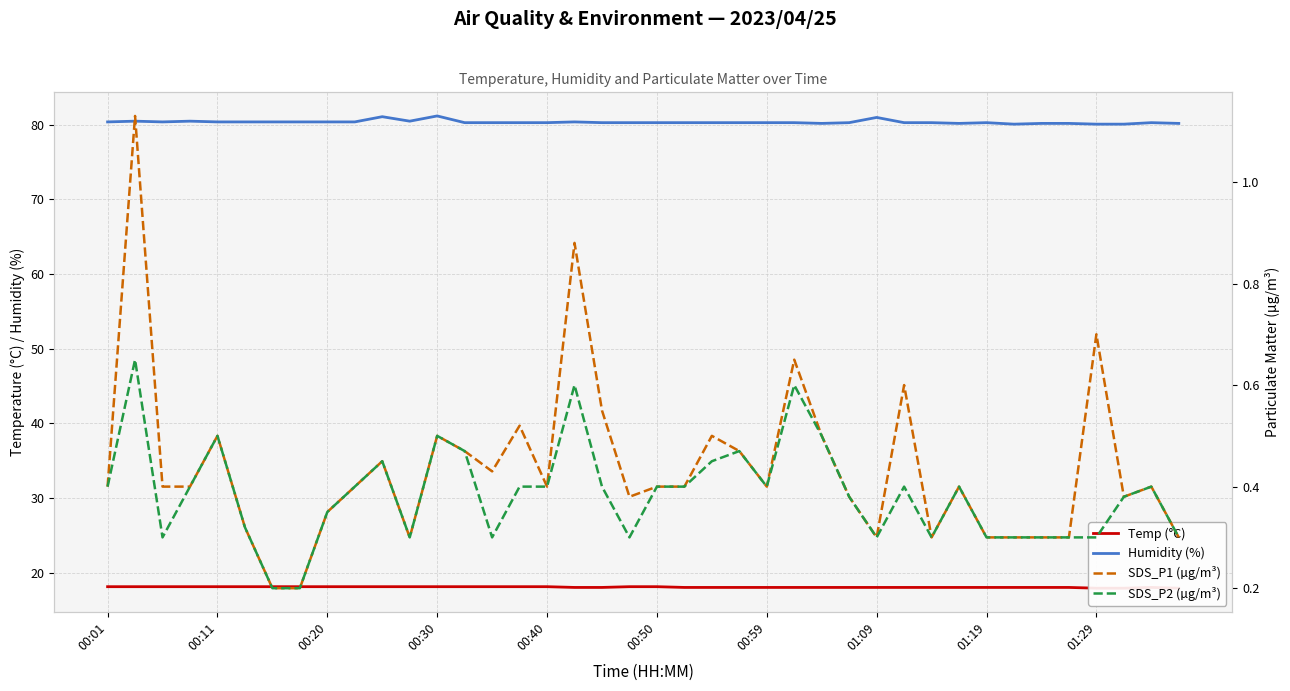

What is the approximate value of SDS_P1 (µg/m³) at 21?

0.4